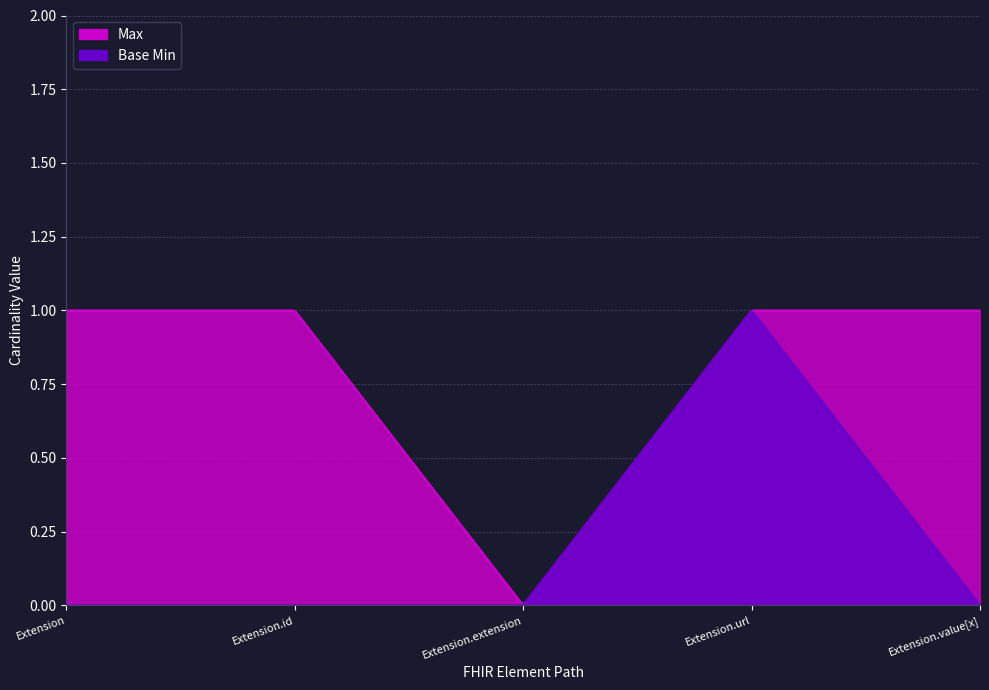

How many values in Max are above zero?

4